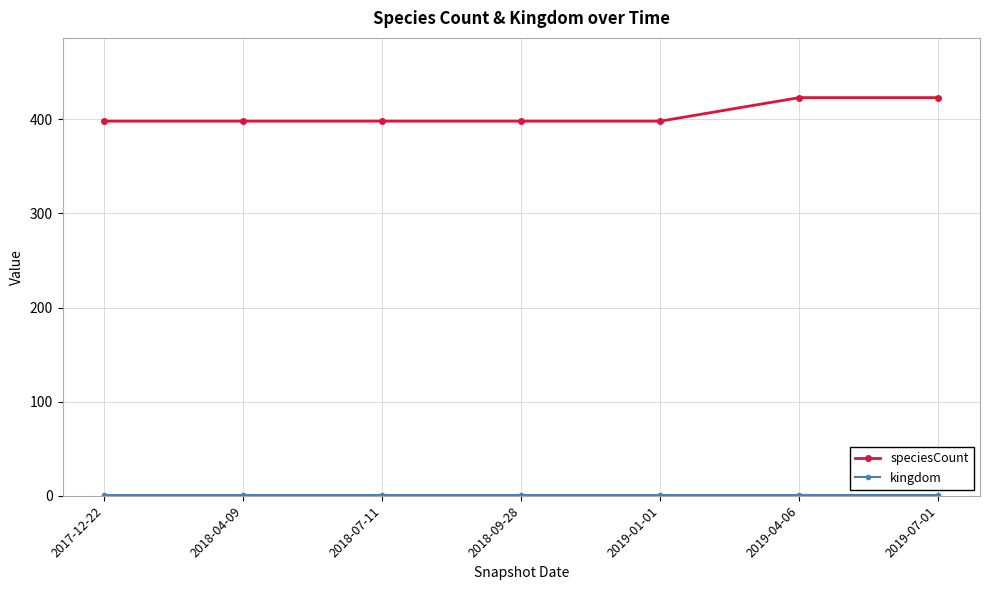

What is the greatest value displayed?

423